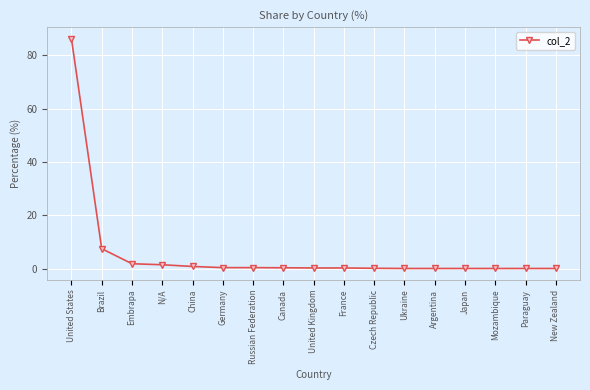

Between Canada and Brazil, which is larger?

Brazil